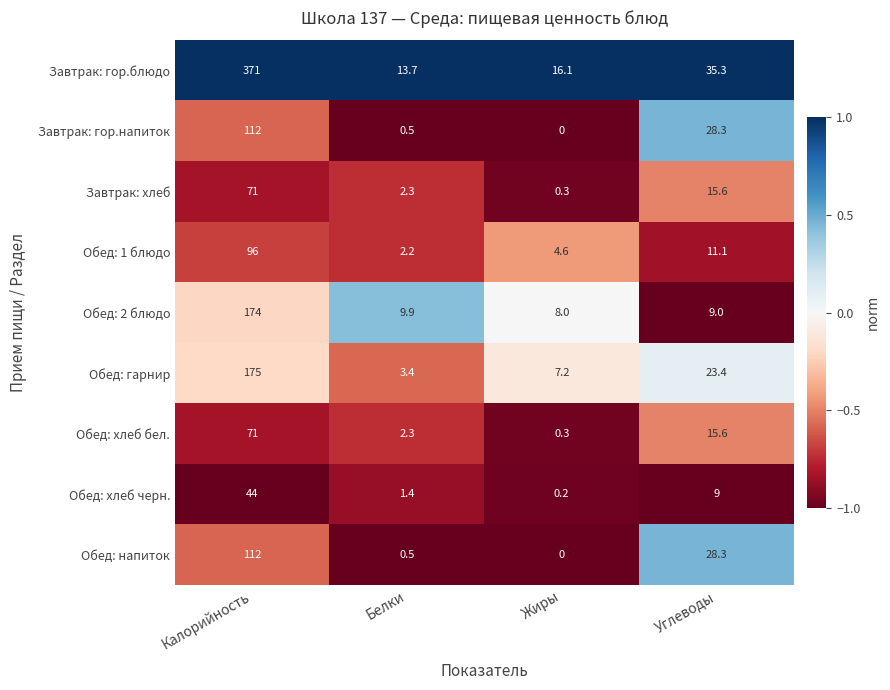

Which series has the largest range (max minus min)?

Завтрак: гор.блюдо